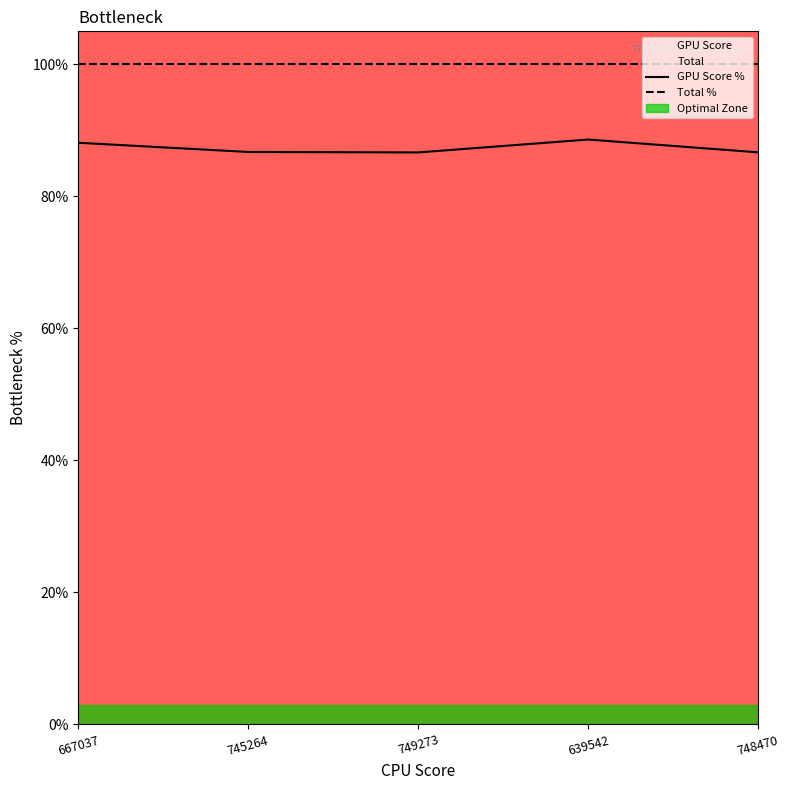

The GPU Score % series shows 143.4 at 749273. True or false?

False